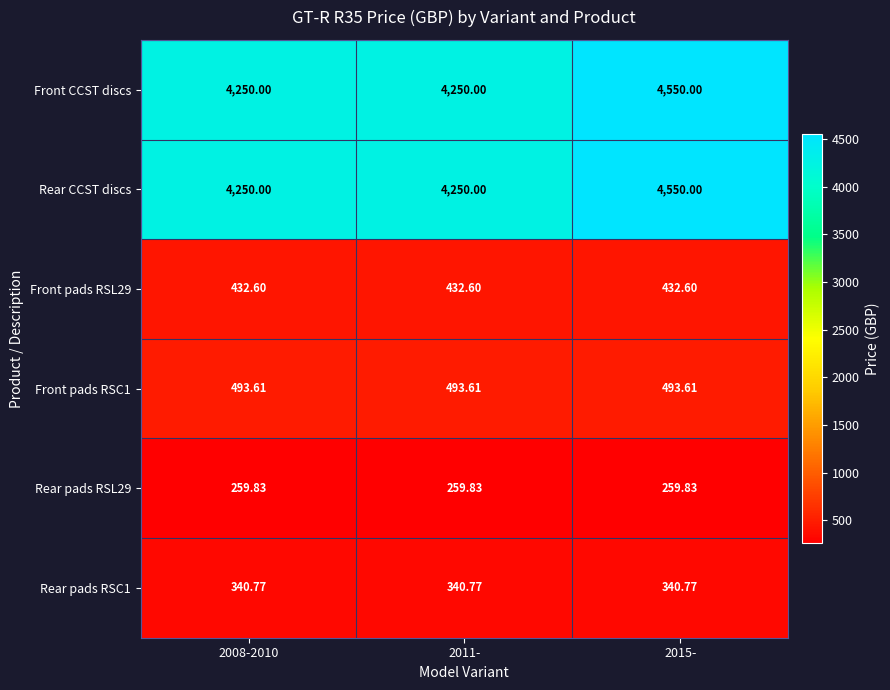

Rank the series at 2011- from lowest to highest value.

Rear pads RSL29, Rear pads RSC1, Front pads RSL29, Front pads RSC1, Front CCST discs, Rear CCST discs